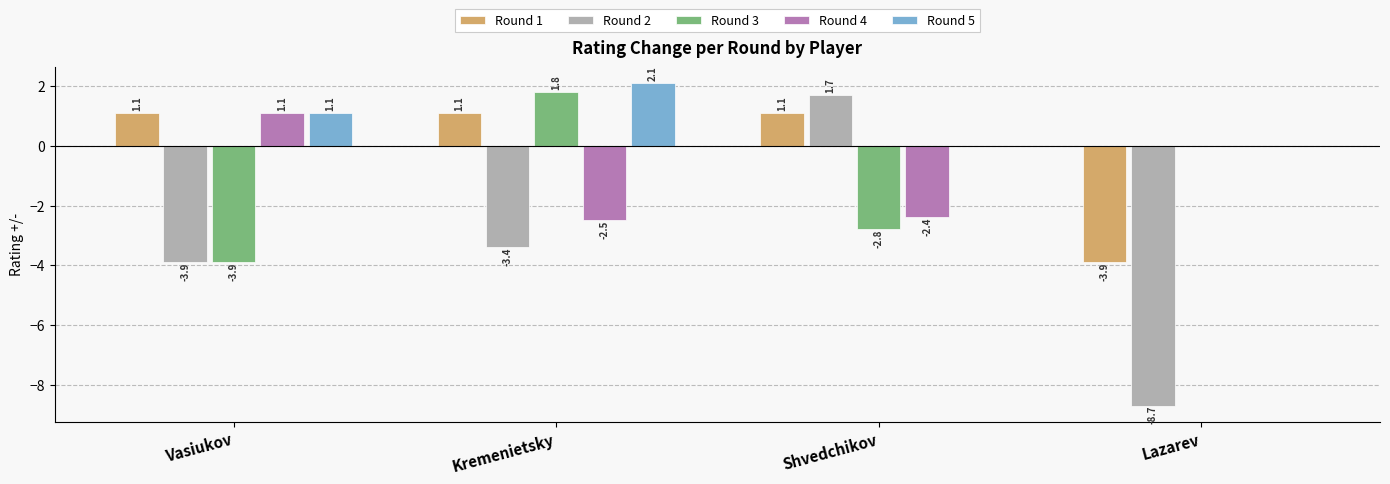

Is the value of Round 1 at Shvedchikov greater than the value of Round 4 at Shvedchikov?

Yes